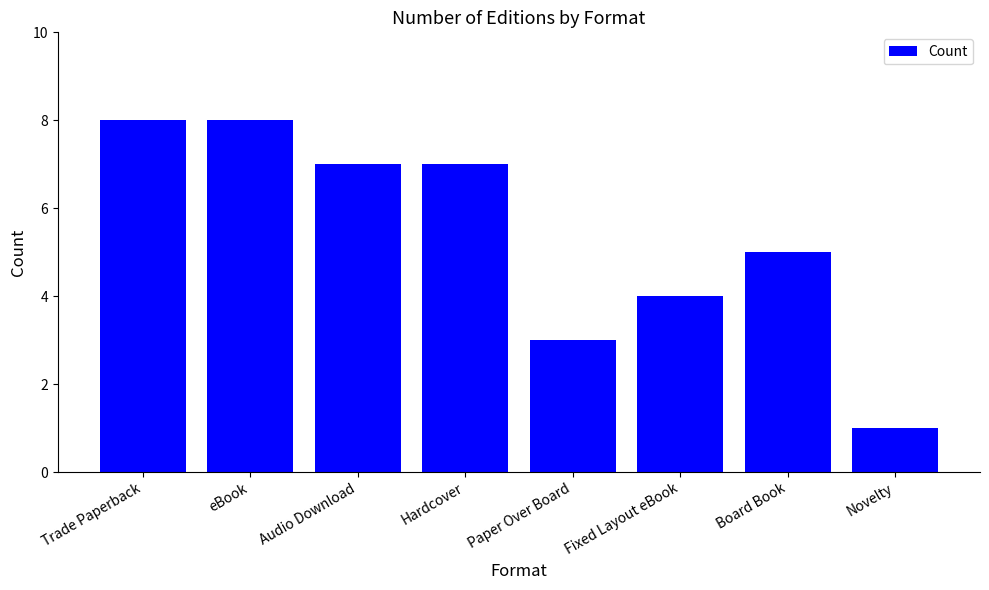

True or false: the data shows 3 at eBook.

False